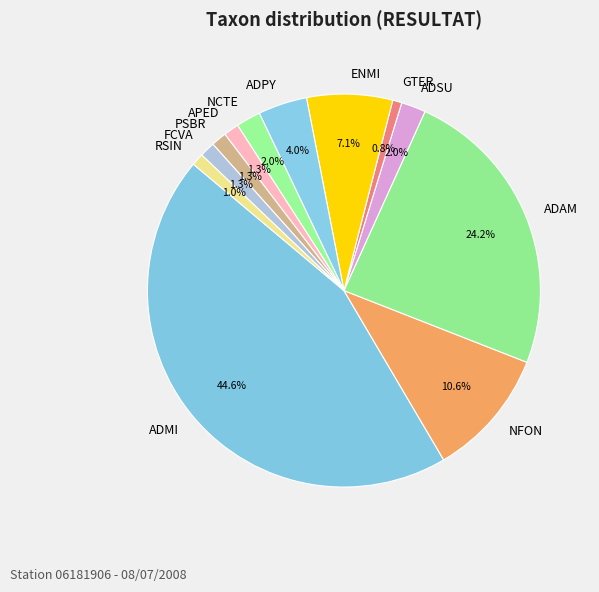

Count the number of slices in the pie.

12